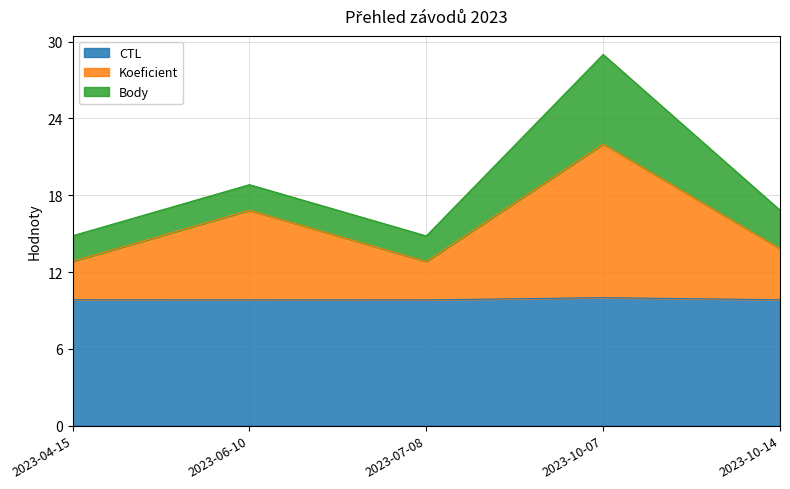

What is the label of the 2nd point from the left?

2023-06-10